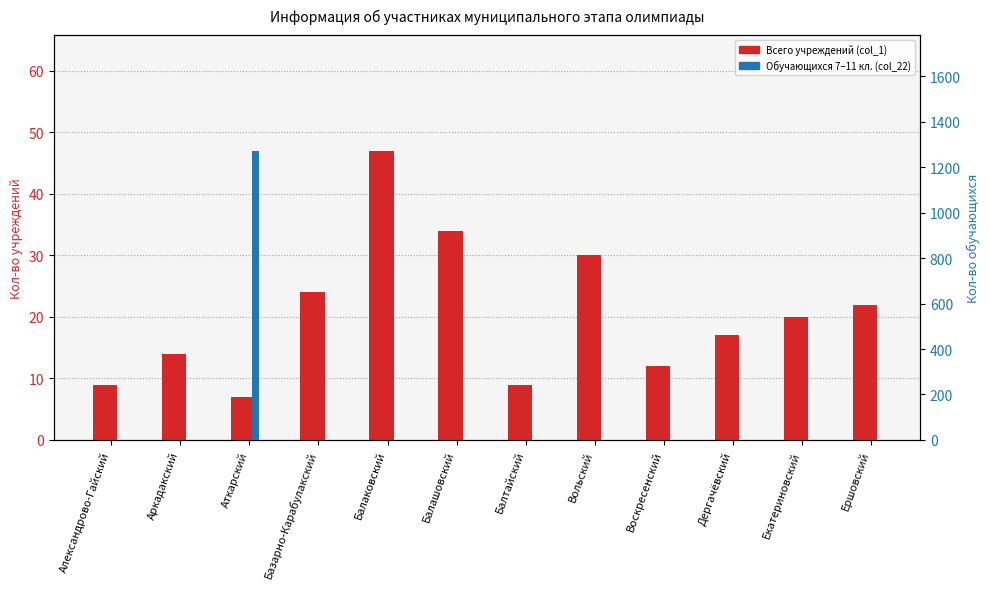

Which series changed the most between Дергачёвский and Екатериновский?

Всего учреждений